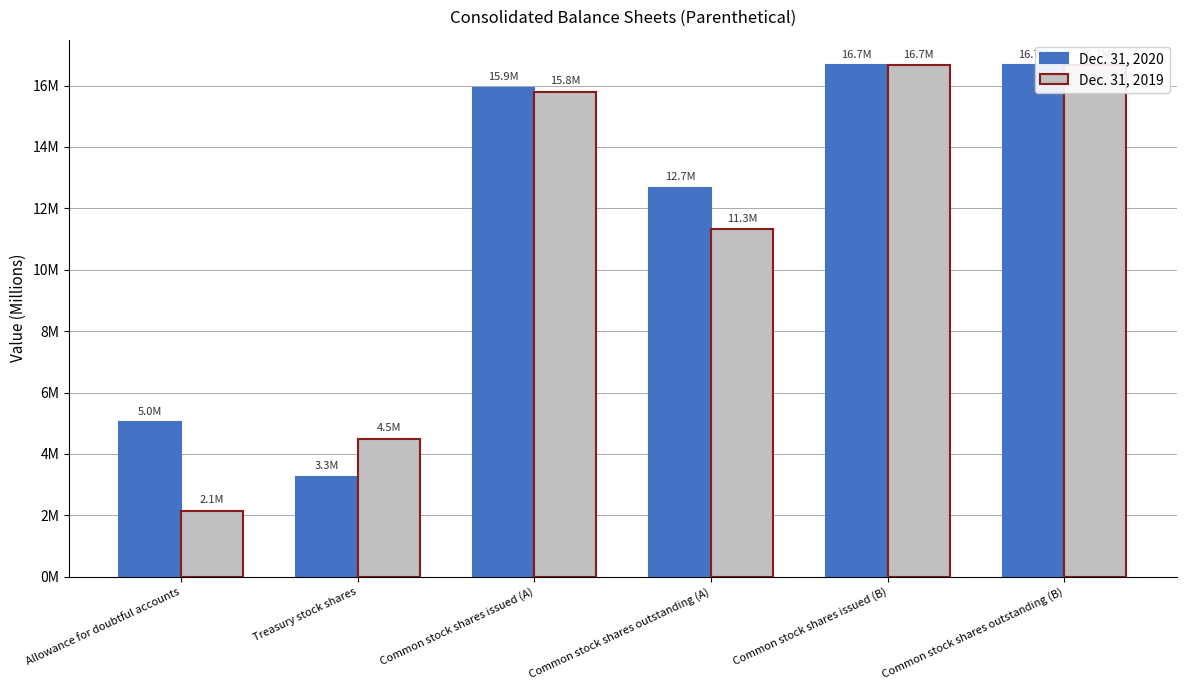

How many bars are there in each group?

2